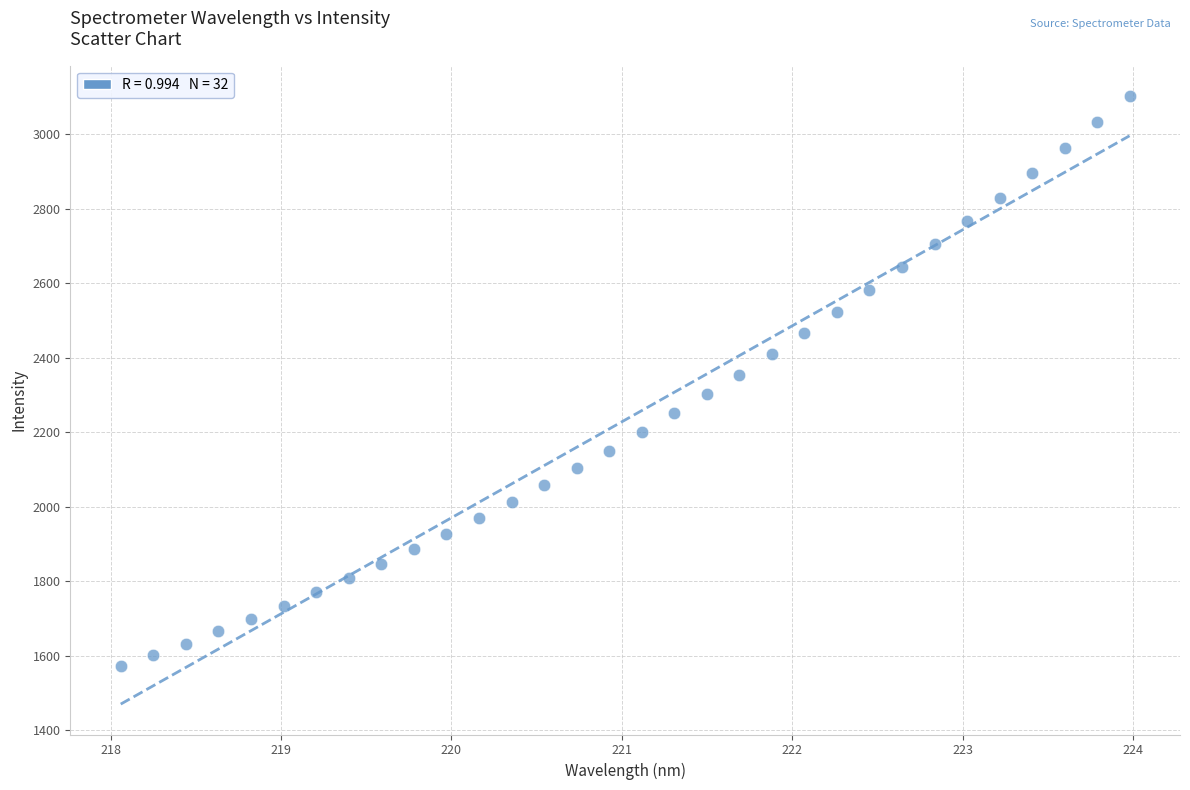

What is the range of Y values (max minus min)?

1531.6